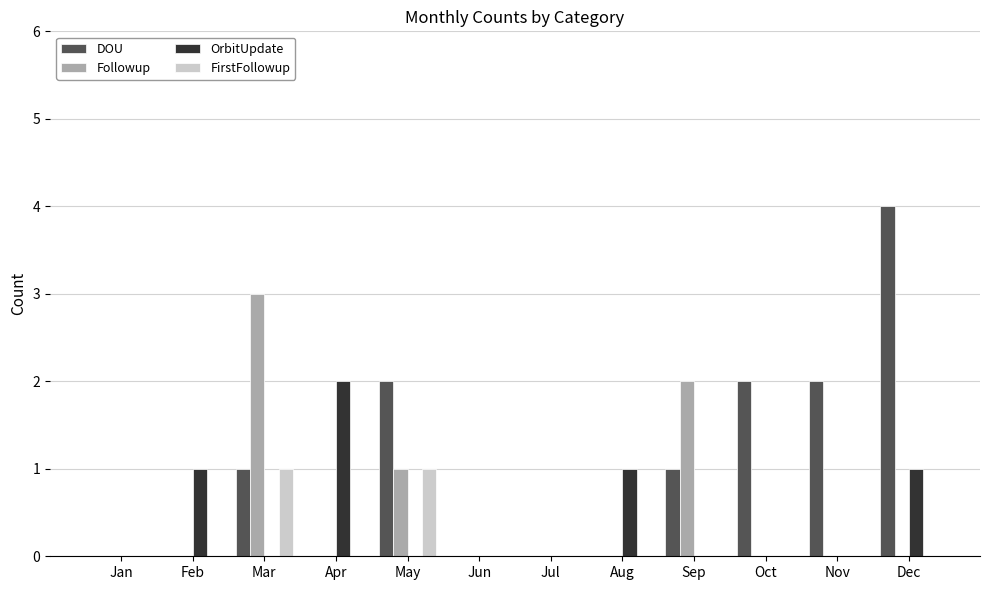

Reading right to left, extract all data points from this chart.

DOU: Dec=4	Nov=2	Oct=2	Sep=1	Aug=0	Jul=0	Jun=0	May=2	Apr=0	Mar=1	Feb=0	Jan=0
Followup: Dec=0	Nov=0	Oct=0	Sep=2	Aug=0	Jul=0	Jun=0	May=1	Apr=0	Mar=3	Feb=0	Jan=0
OrbitUpdate: Dec=1	Nov=0	Oct=0	Sep=0	Aug=1	Jul=0	Jun=0	May=0	Apr=2	Mar=0	Feb=1	Jan=0
FirstFollowup: Dec=0	Nov=0	Oct=0	Sep=0	Aug=0	Jul=0	Jun=0	May=1	Apr=0	Mar=1	Feb=0	Jan=0